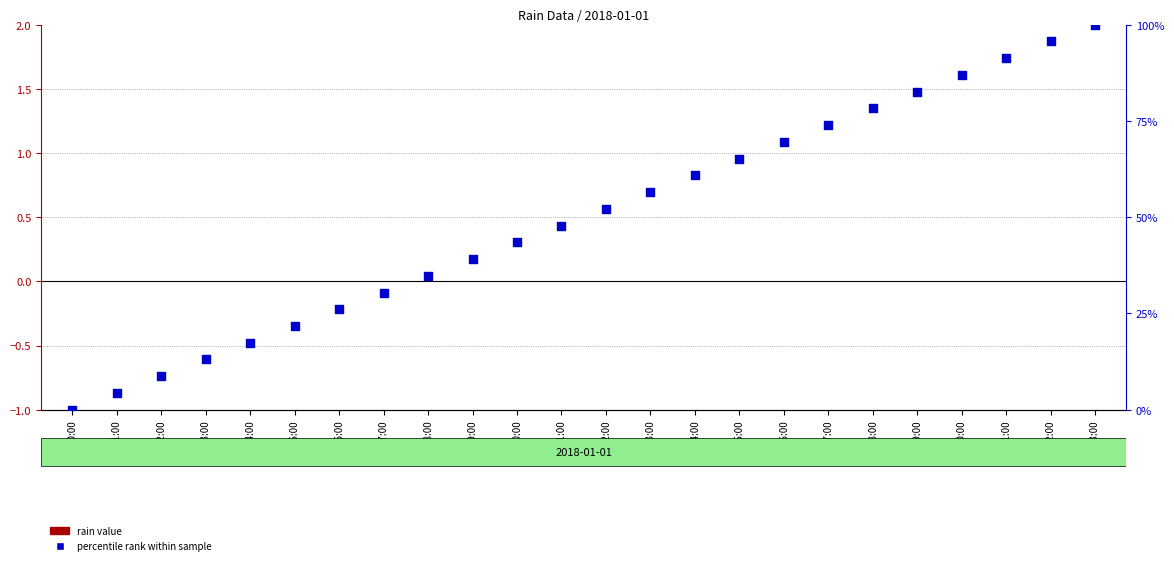

Is the value of rain value at 18:00 greater than the value of percentile rank within sample at 13:00?

No